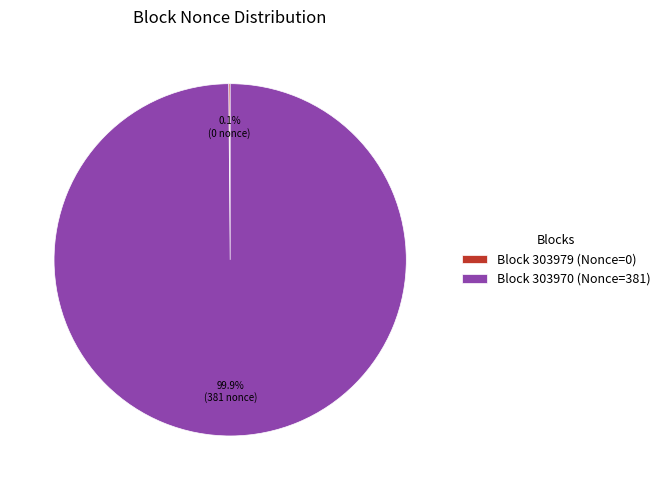

Which category has the biggest portion of the pie?

Block 303970 (Nonce=381)